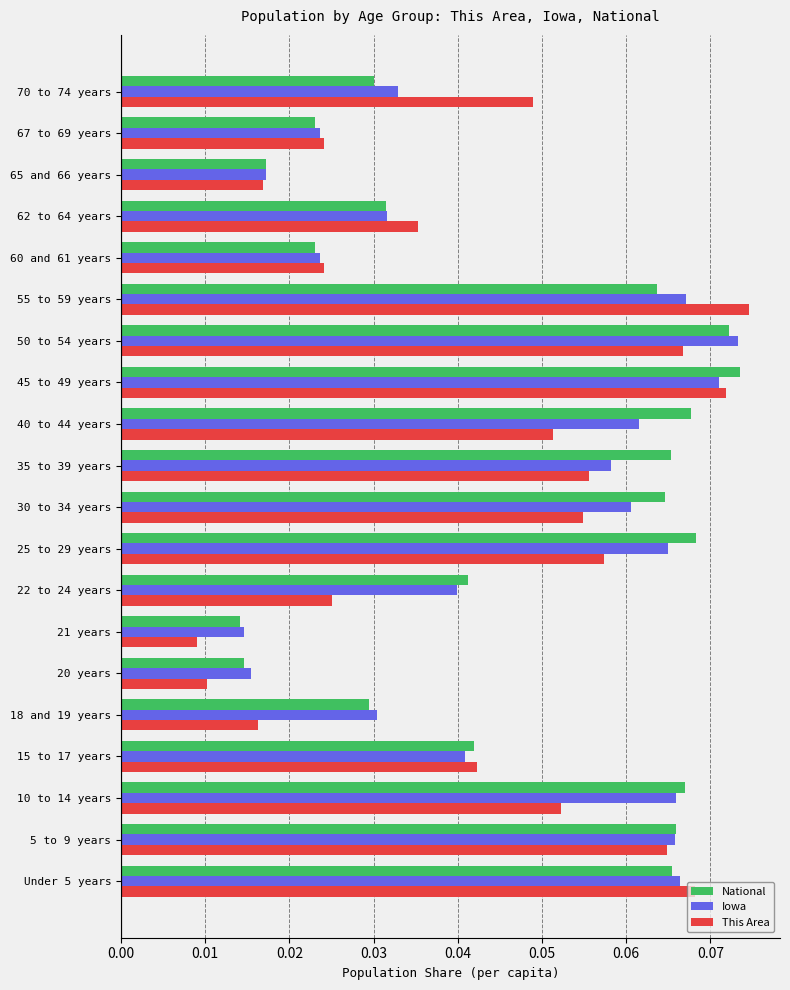

Count the This Area values in the range 0 to 1.

20